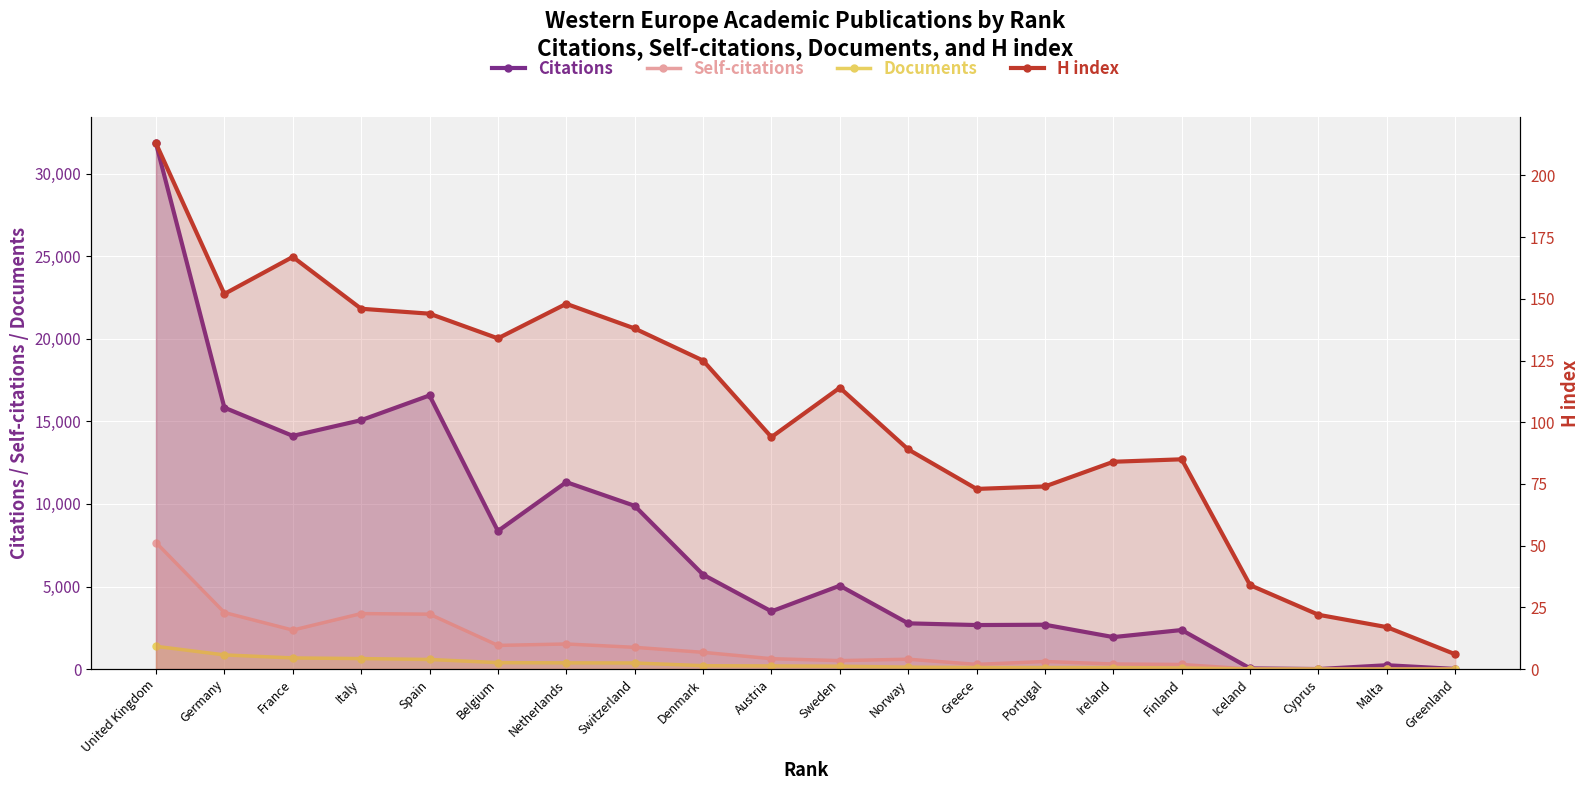

Where is the first local maximum for H index?

France